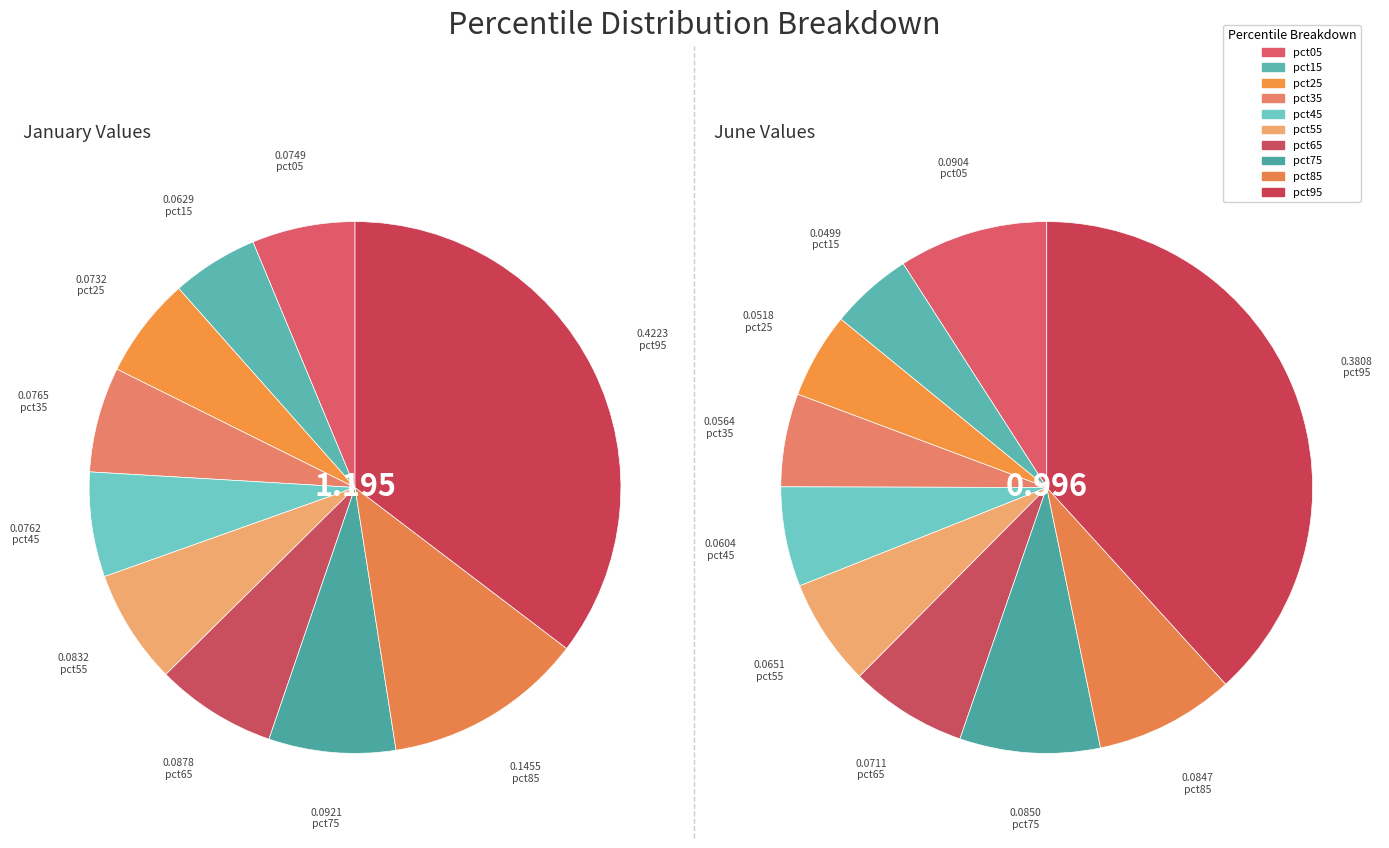

Rank the series at 3 from lowest to highest value.

jun_values, jan_values